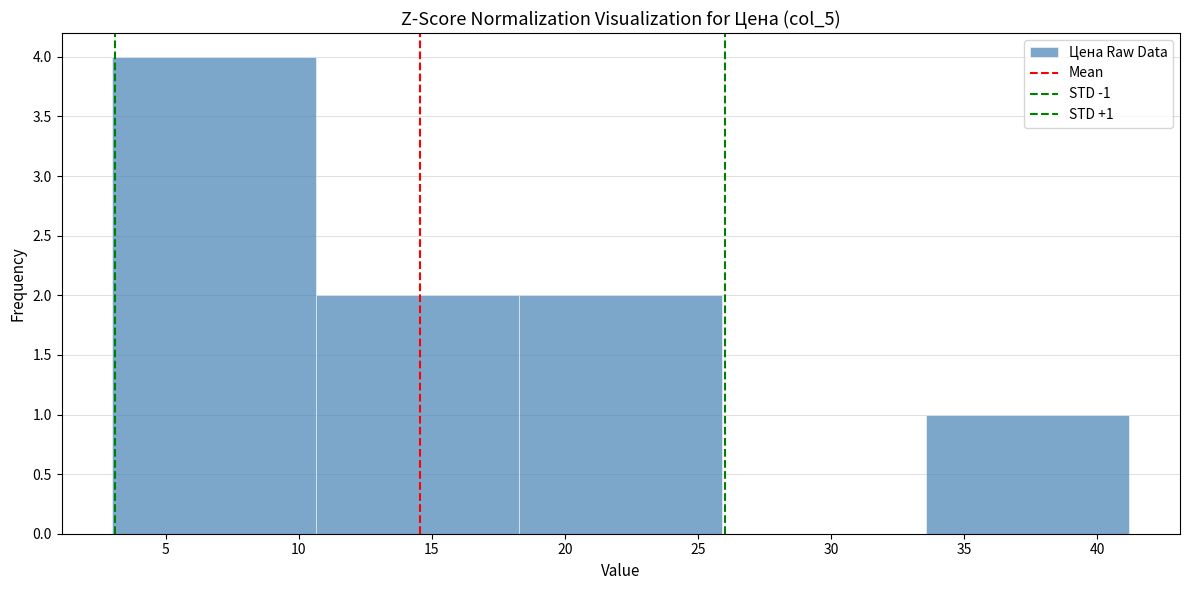

Which range on the x-axis has the tallest bar?

3.0 to 10.5